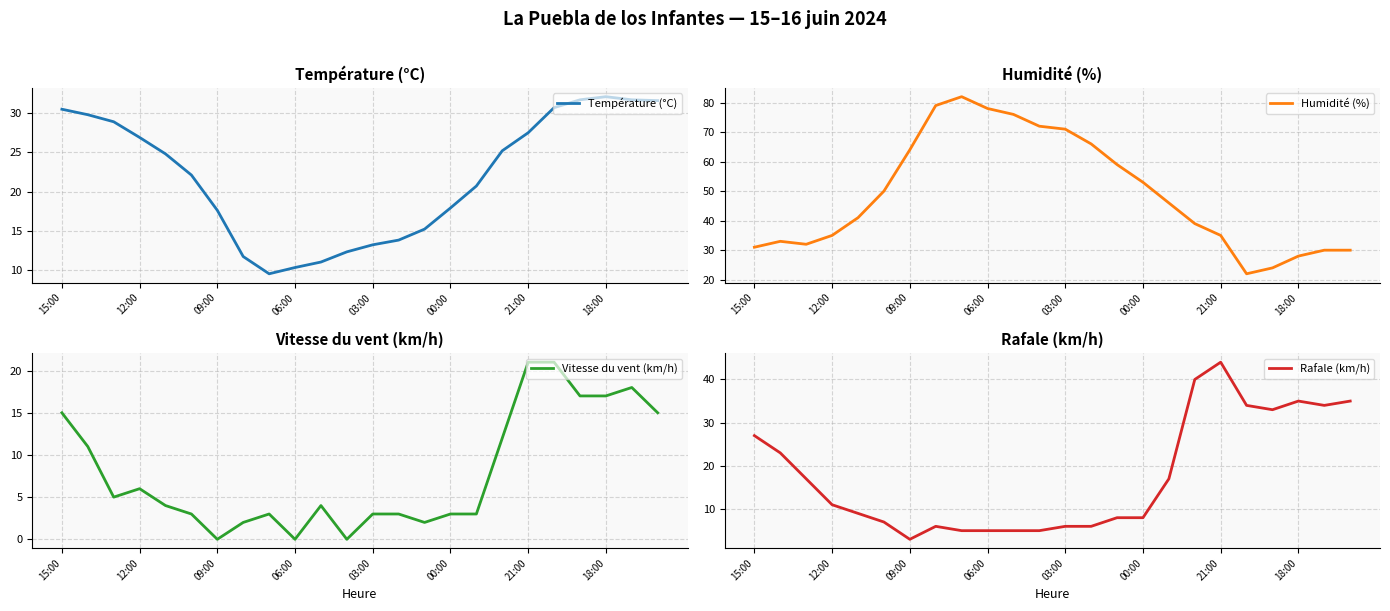

Reading right to left, what are all the values shown in this chart?

Température (°C): 31.6	31.7	32.1	31.7	30.7	27.5	25.2	20.7	17.9	15.2	13.8	13.2	12.3	11.0	10.3	9.5	11.7	17.6	22.1	24.8	26.9	28.9	29.8	30.5
Humidité (%): 30.0	30.0	28.0	24.0	22.0	35.0	39.0	46.0	53.0	59.0	66.0	71.0	72.0	76.0	78.0	82.0	79.0	64.0	50.0	41.0	35.0	32.0	33.0	31.0
Vitesse du vent (km/h): 15.0	18.0	17.0	17.0	21.0	21.0	12.0	3.0	3.0	2.0	3.0	3.0	0.0	4.0	0.0	3.0	2.0	0.0	3.0	4.0	6.0	5.0	11.0	15.0
Rafale (km/h): 35.0	34.0	35.0	33.0	34.0	44.0	40.0	17.0	8.0	8.0	6.0	6.0	5.0	5.0	5.0	5.0	6.0	3.0	7.0	9.0	11.0	17.0	23.0	27.0